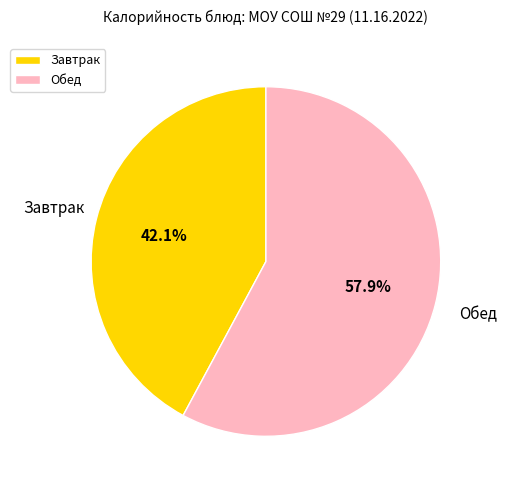

Which slice is the largest?

Обед